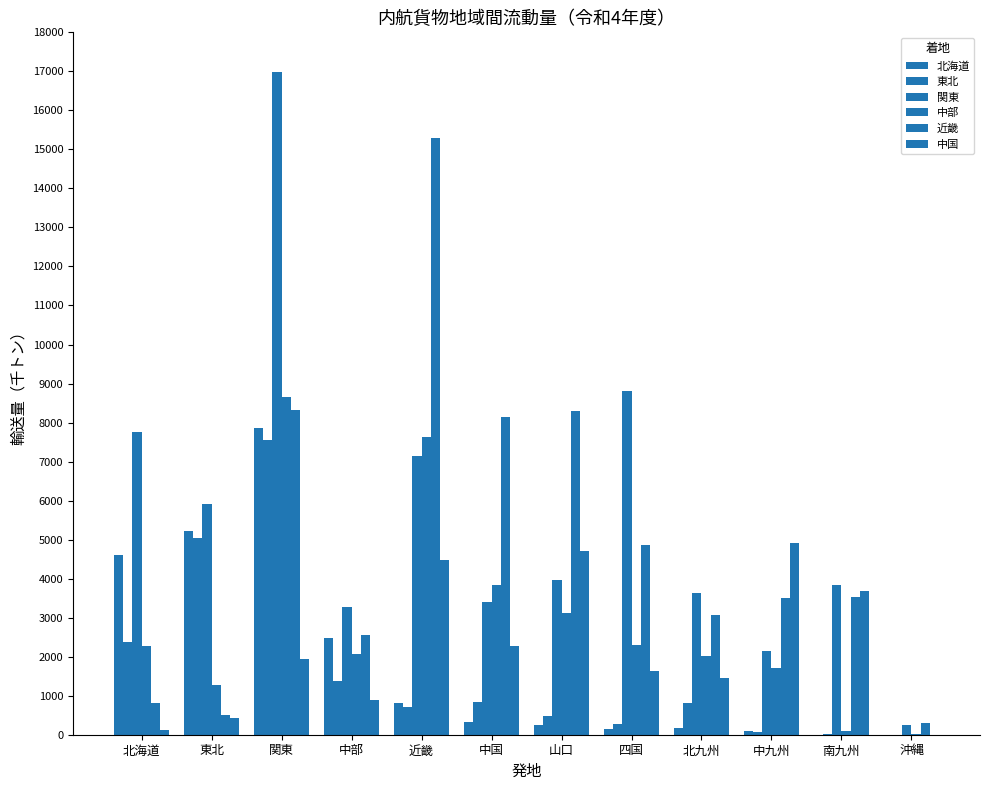

How many groups of bars are there?

12